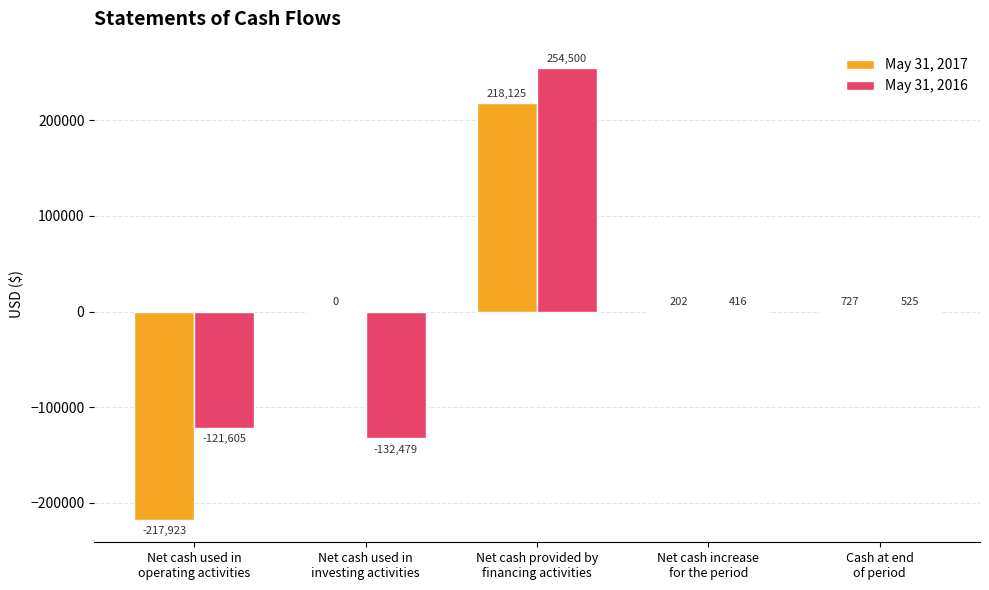

Which series has the largest total across all categories?

May 31, 2016